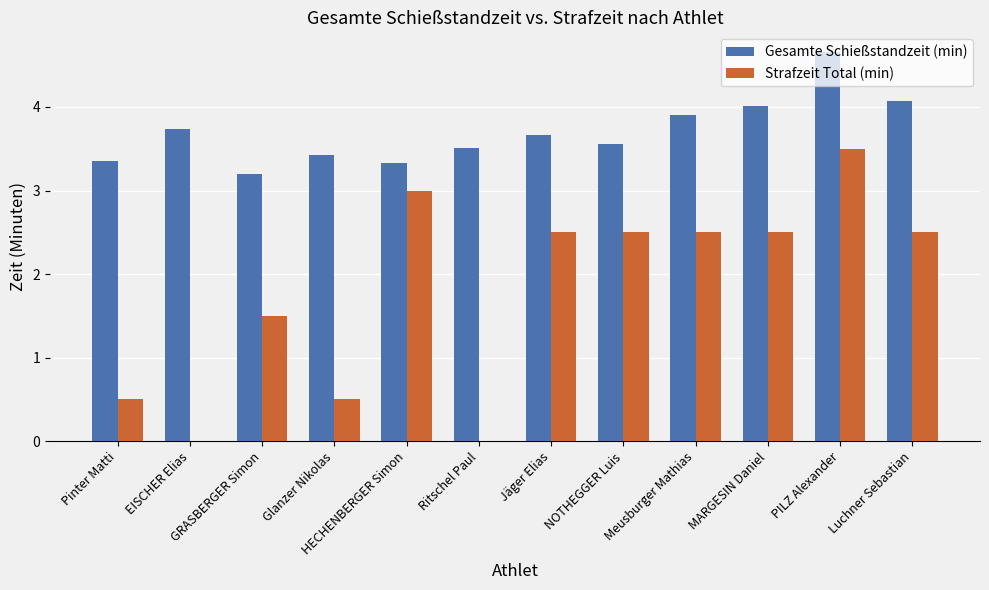

Which category has the highest value across all series?

PILZ Alexander